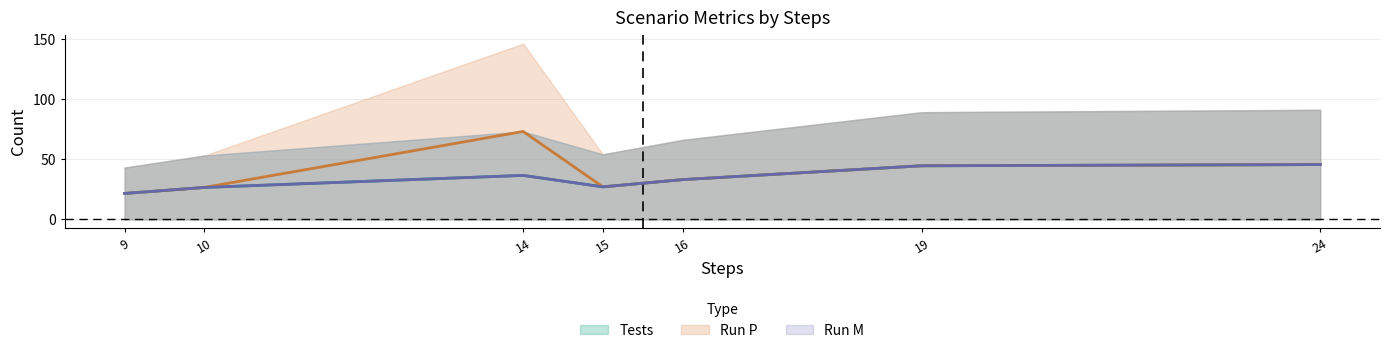

True or false: Run P and Tests intersect in this chart.

False